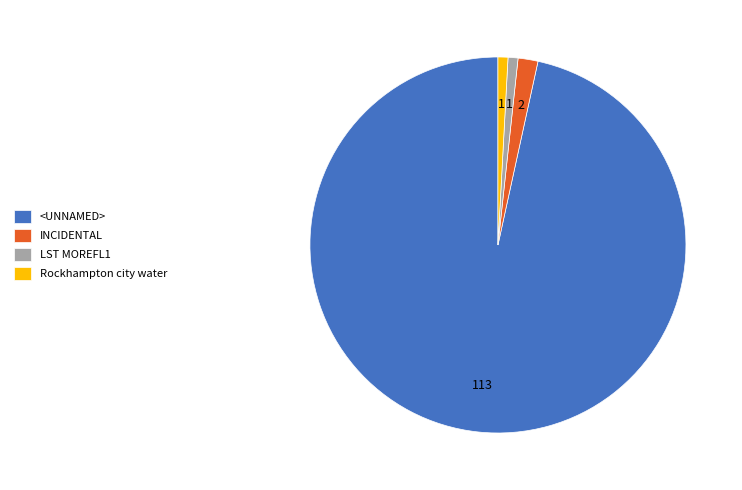

What is the largest slice in the pie chart?

<UNNAMED>